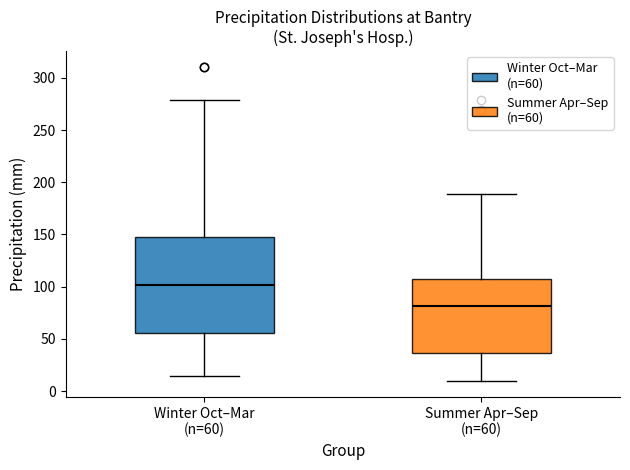

Which box is the tallest, from its lower edge to its upper edge?

Winter Oct–Mar (n=60)